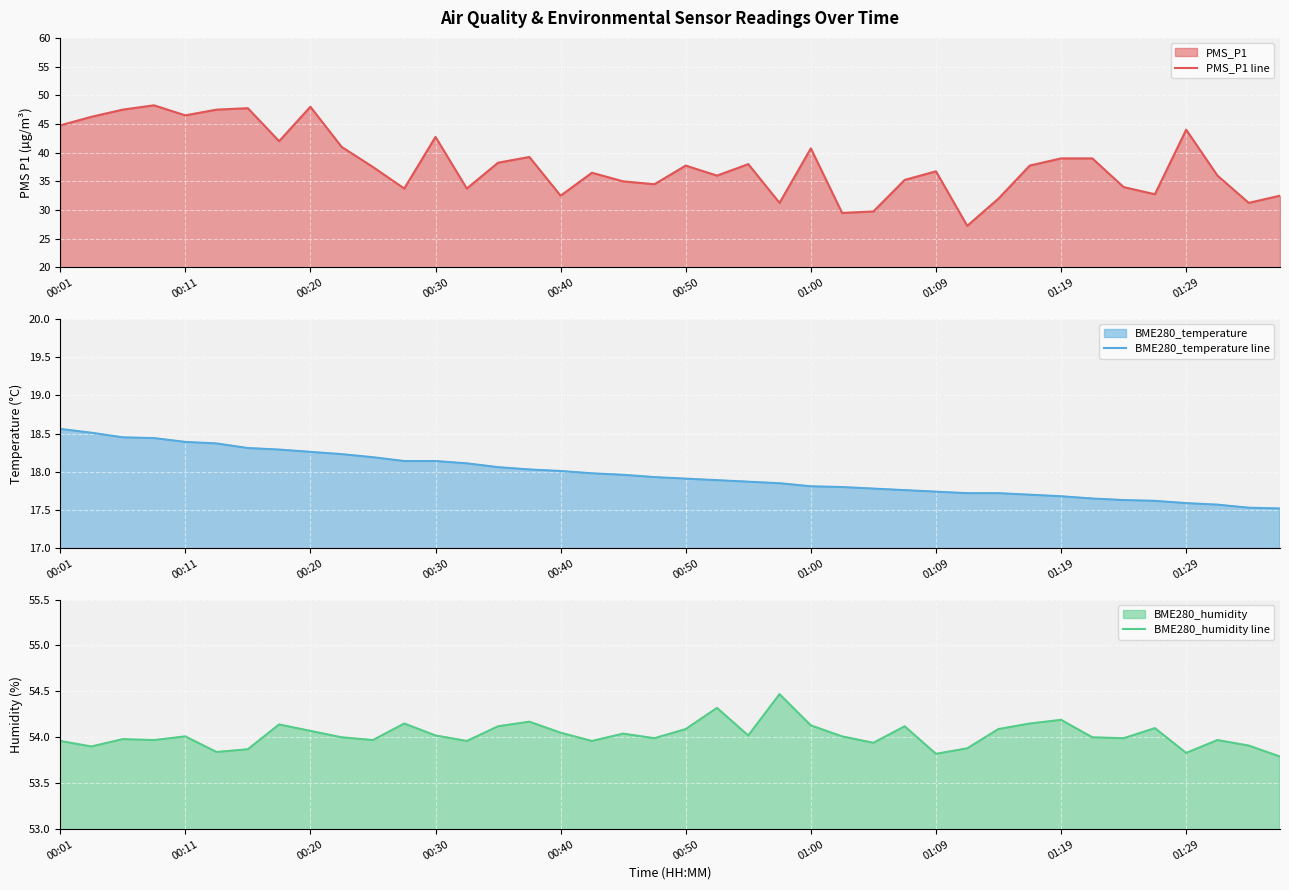

In PMS_P1 line, how many points are higher than both neighbors (excluding endpoints)?

11